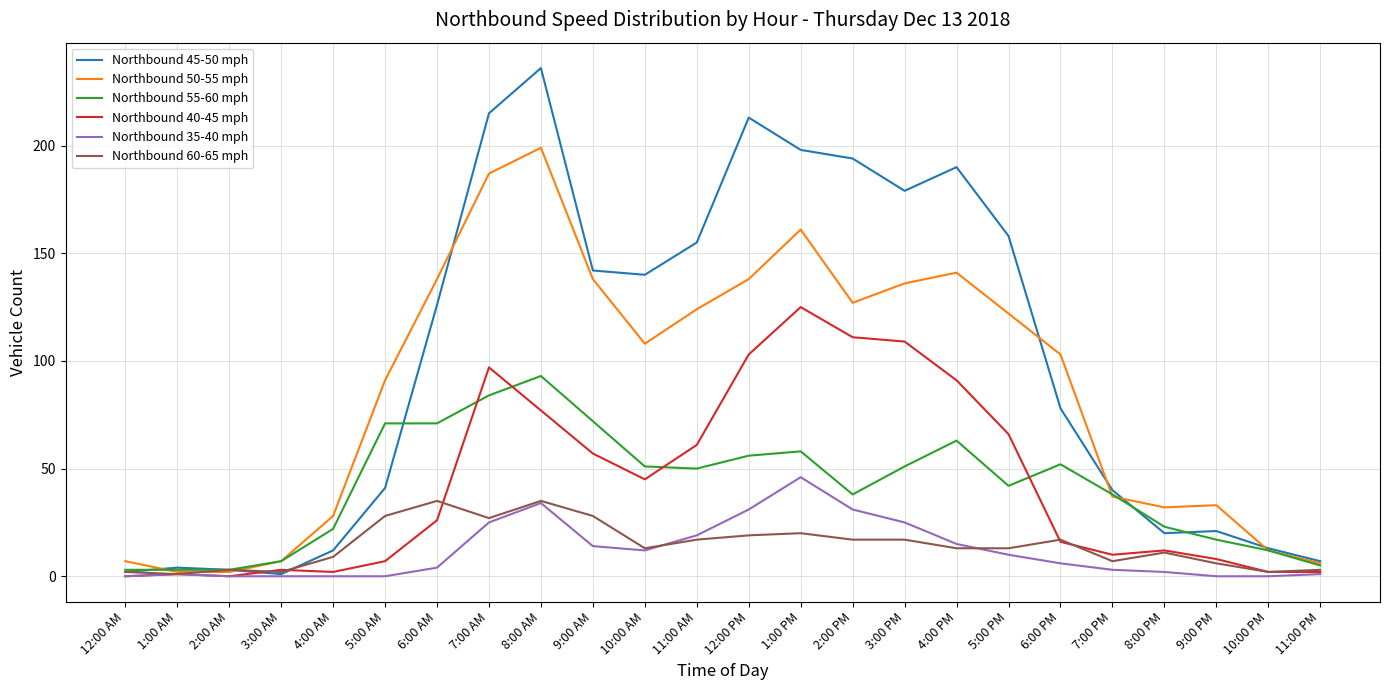

List the series in order of their peak value, lowest first.

Northbound 60-65 mph, Northbound 35-40 mph, Northbound 55-60 mph, Northbound 40-45 mph, Northbound 50-55 mph, Northbound 45-50 mph